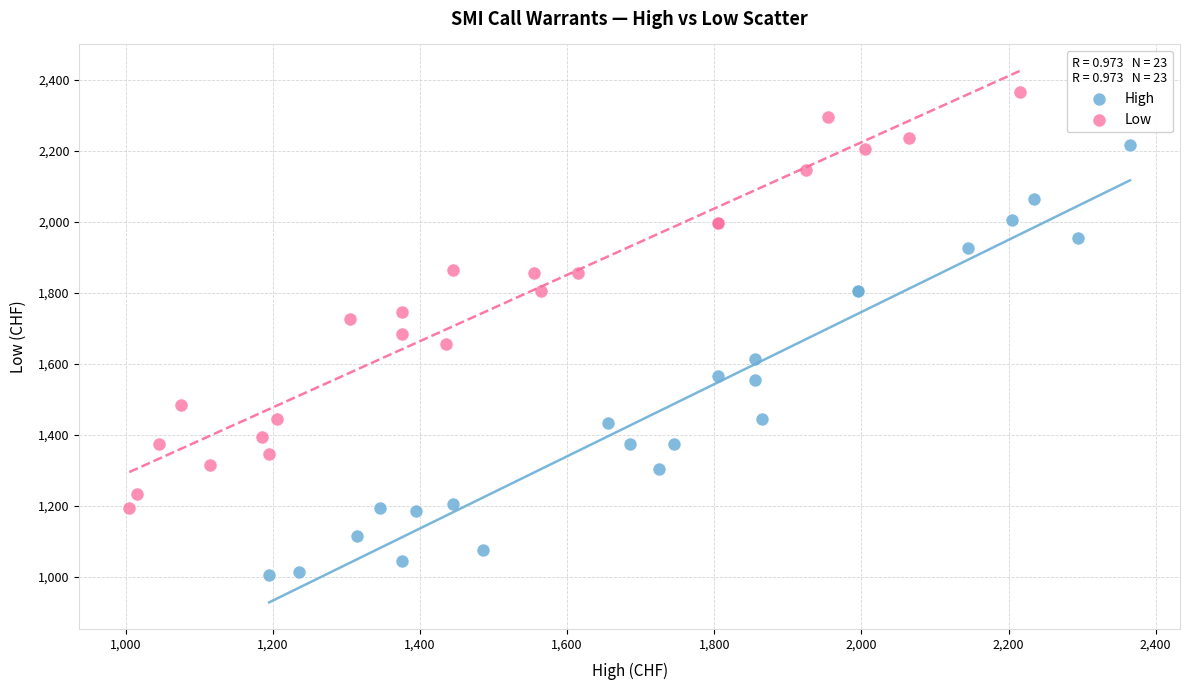

Which series reaches the maximum Y coordinate?

Low